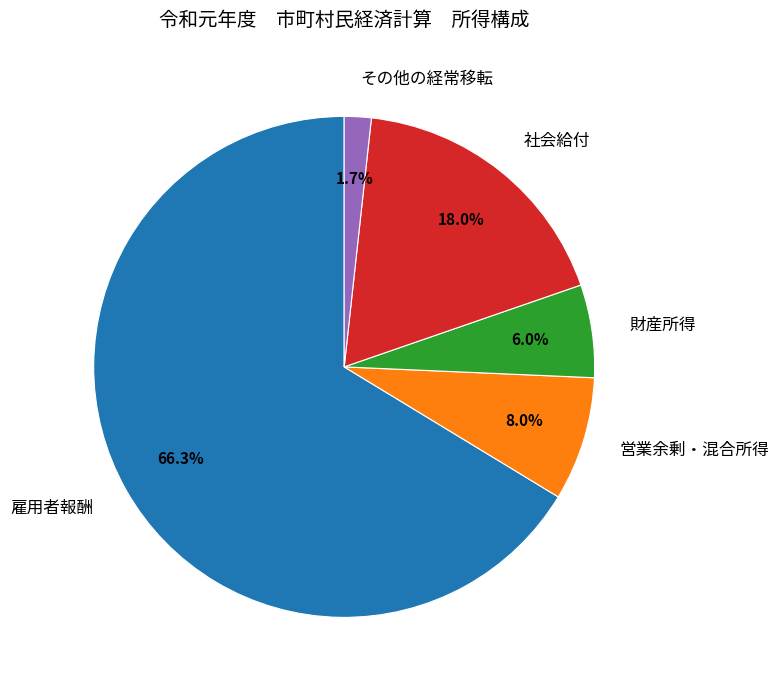

Which category has the biggest portion of the pie?

雇用者報酬